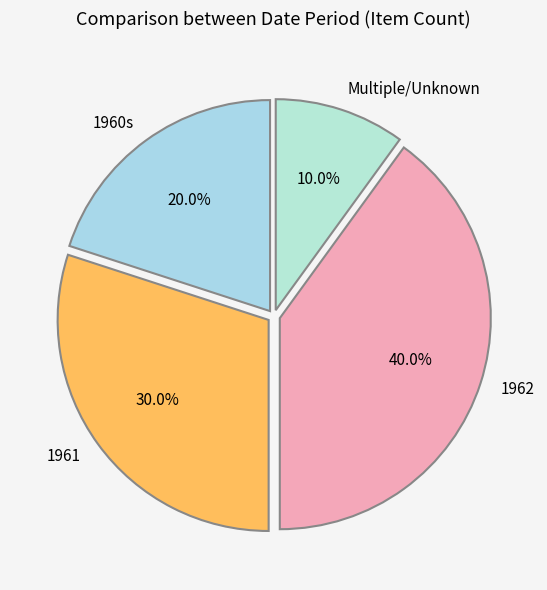

Between Multiple/Unknown and 1962, which is larger?

1962